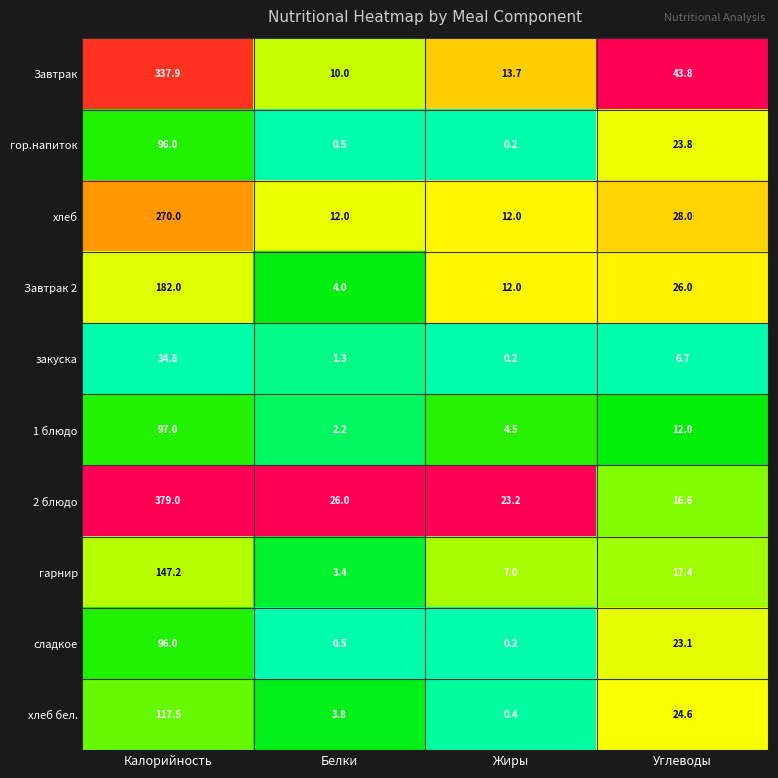

What is the sum of the хлеб бел. values at Белки and Жиры?

4.2